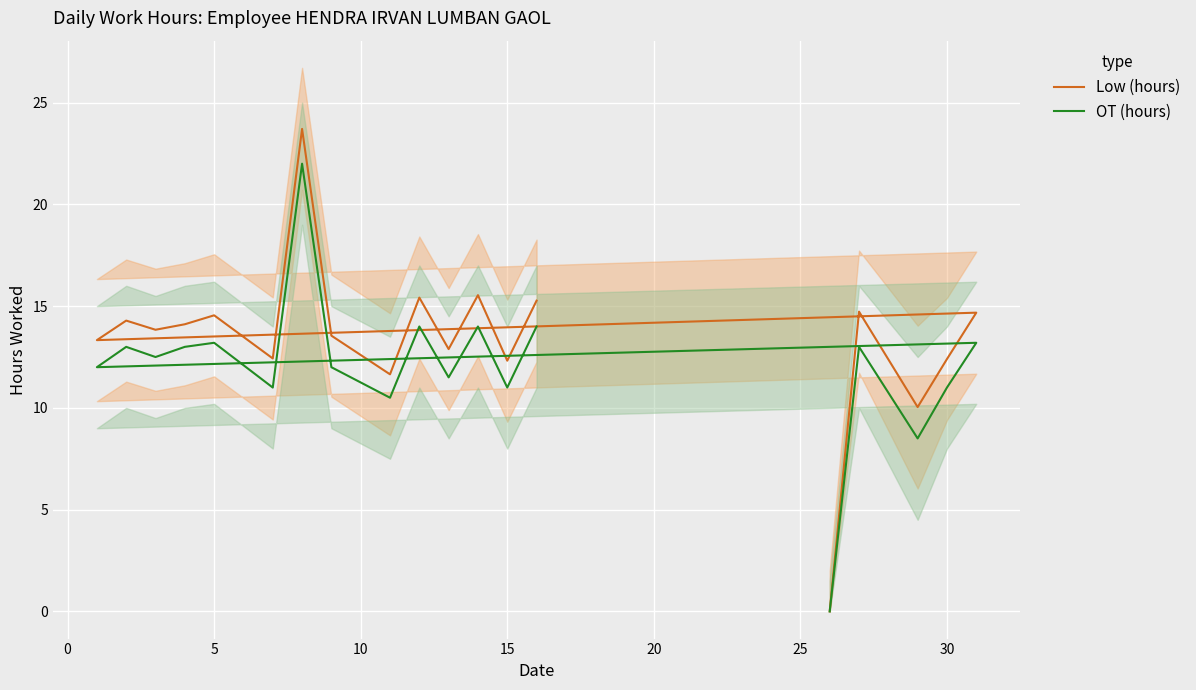

Count the number of categories in the chart.

19